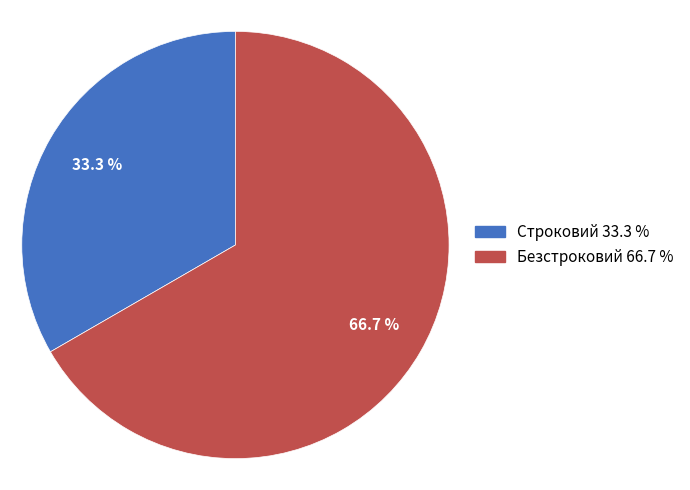

What is the ratio of the value at Безстроковий to the value at Строковий?

2.0